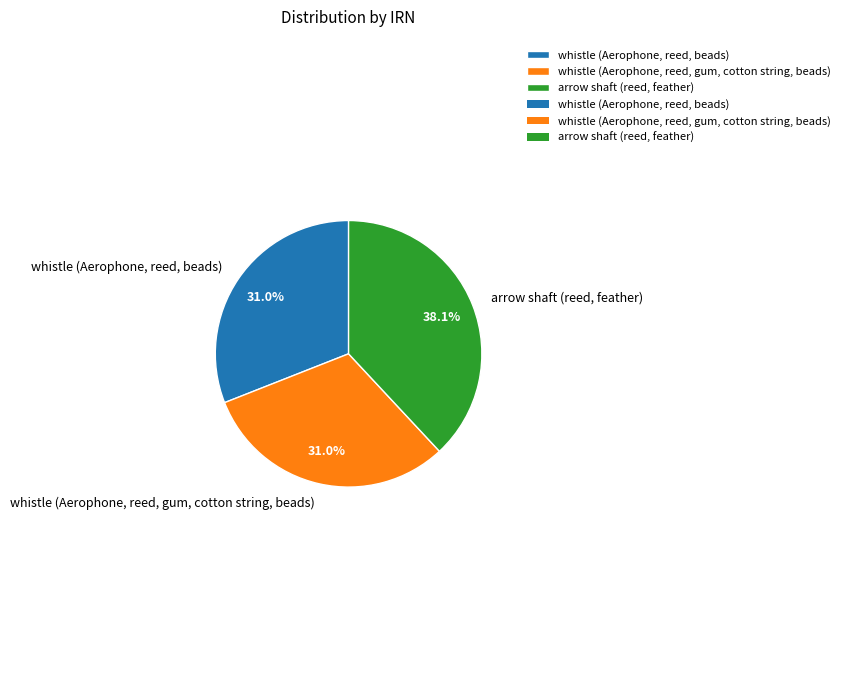

Which slice is the largest?

arrow shaft (reed, feather)